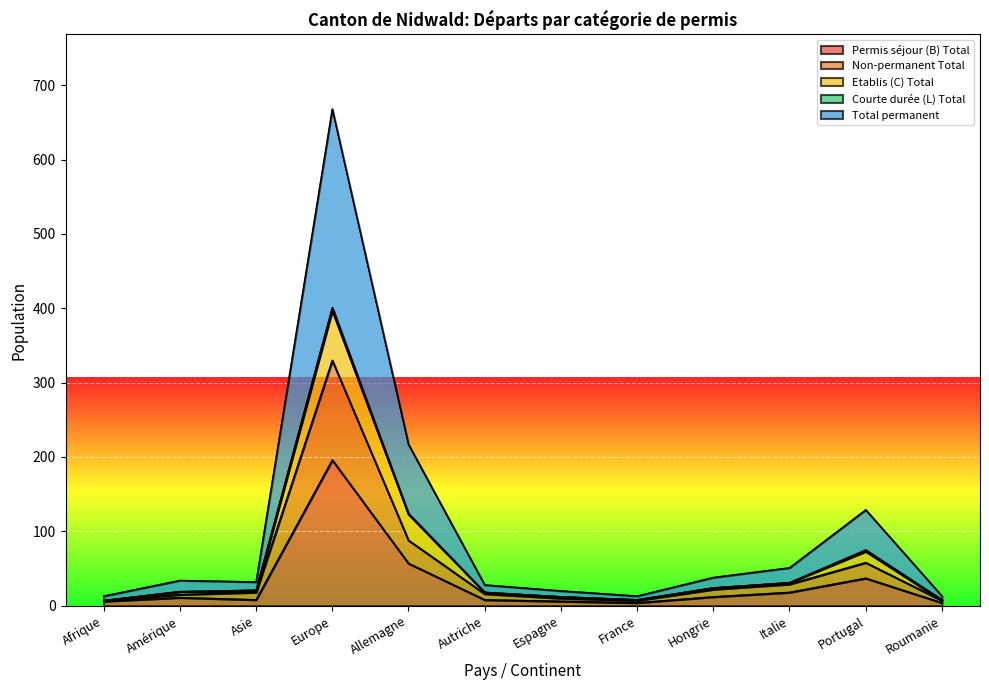

Rank the categories by Permis séjour (B) Total value from highest to lowest.

Europe, Allemagne, Portugal, Italie, Hongrie, Amérique, Asie, Autriche, Afrique, Espagne, France, Roumanie